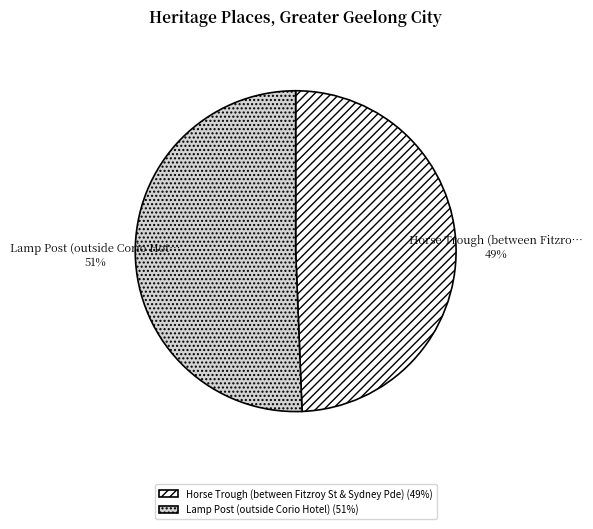

To the nearest percent, what is the average slice percentage?

50%